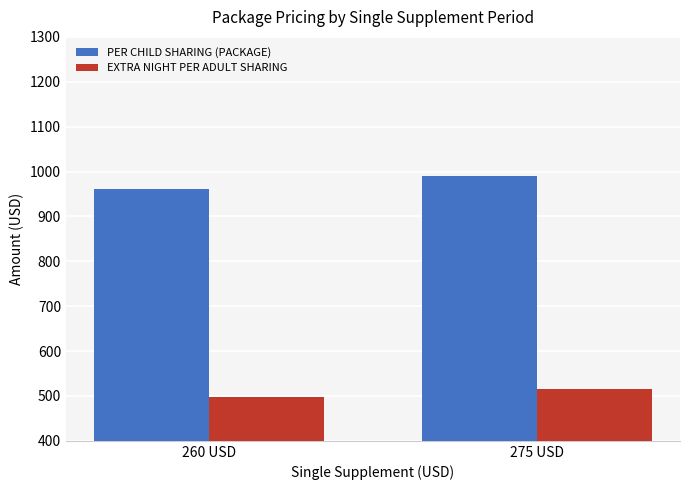

Count the EXTRA NIGHT PER ADULT SHARING values in the range 498 to 515.

2